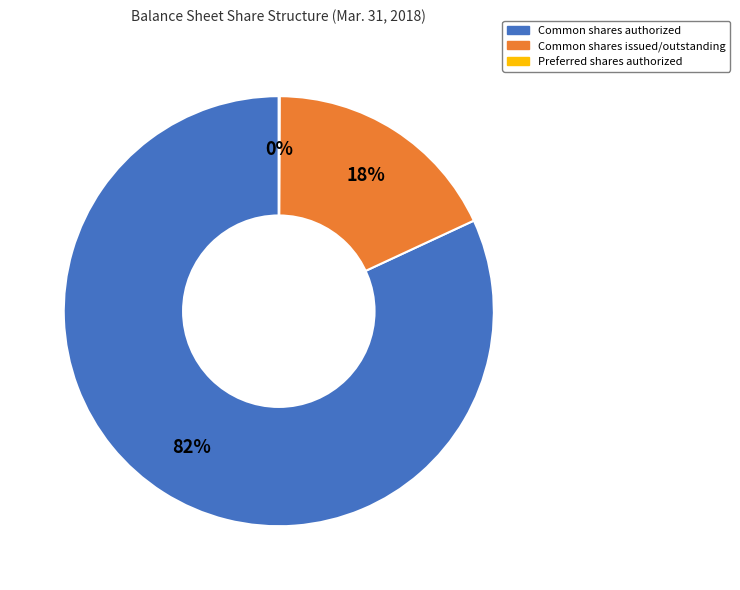

To the nearest percent, what is the difference between the largest and smallest slice percentages?

82%